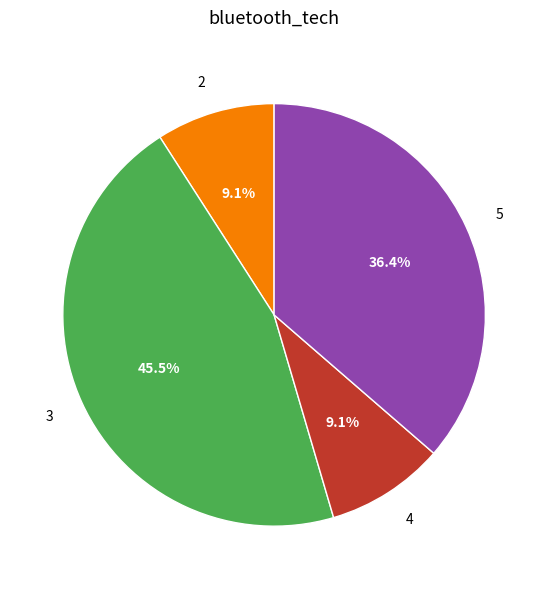

Which slice is the largest?

3